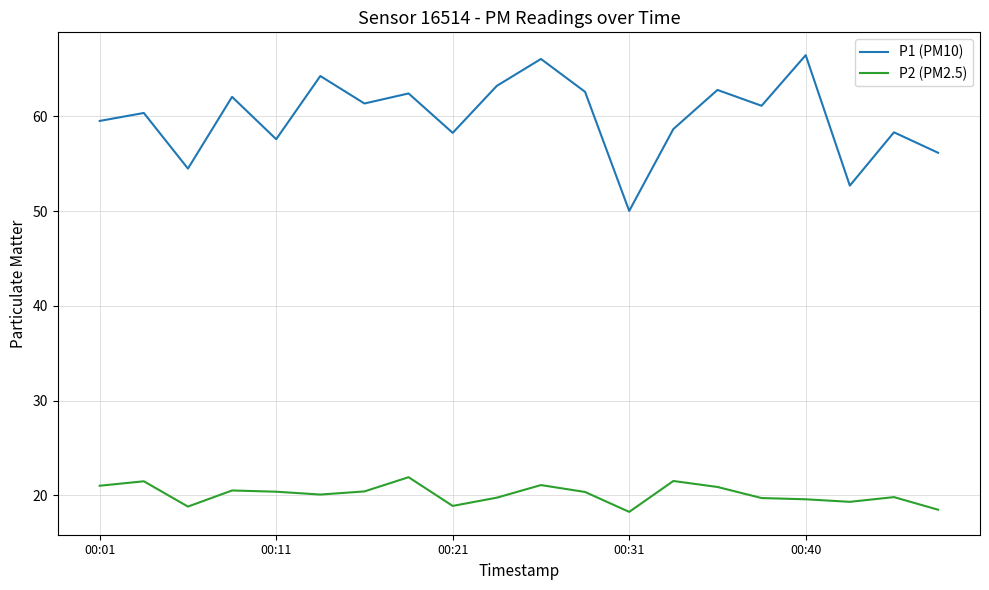

What are all the series names shown in the legend?

P1 (PM10), P2 (PM2.5)